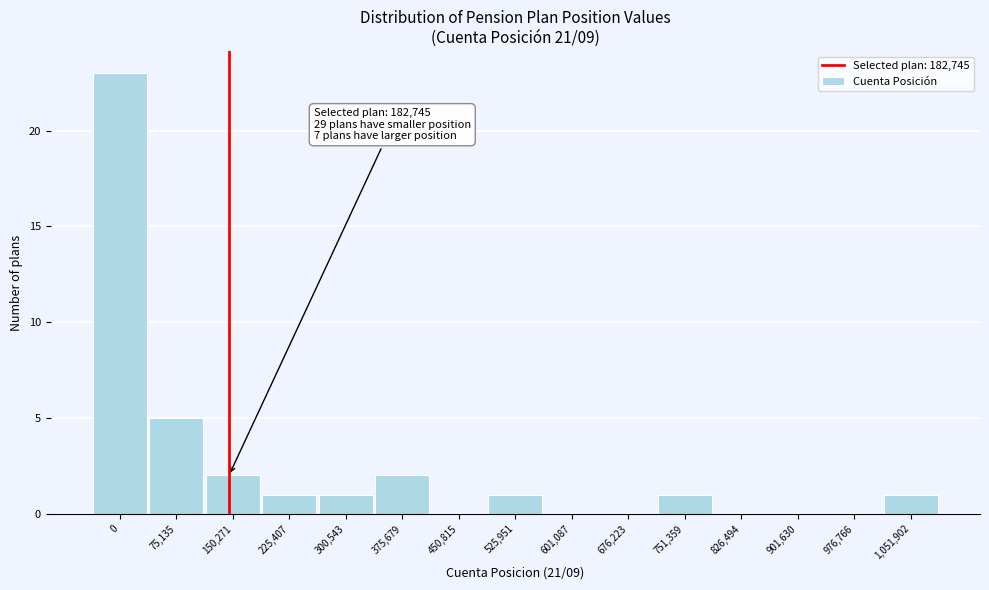

Reading left to right, list all the values displayed in this chart.

0=23	75,135=5	150,271=2	225,407=1	300,543=1	375,679=2	450,815=0	525,951=1	601,087=0	676,223=0	751,359=1	826,494=0	901,630=0	976,766=0	1,051,902=1